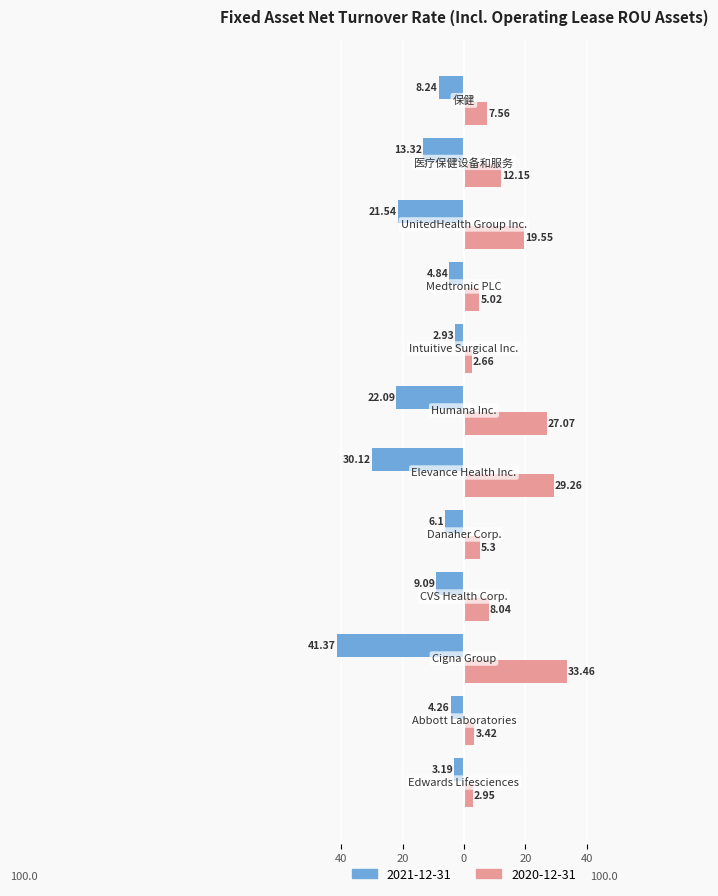

What are all the series names shown in the legend?

2021-12-31, 2020-12-31